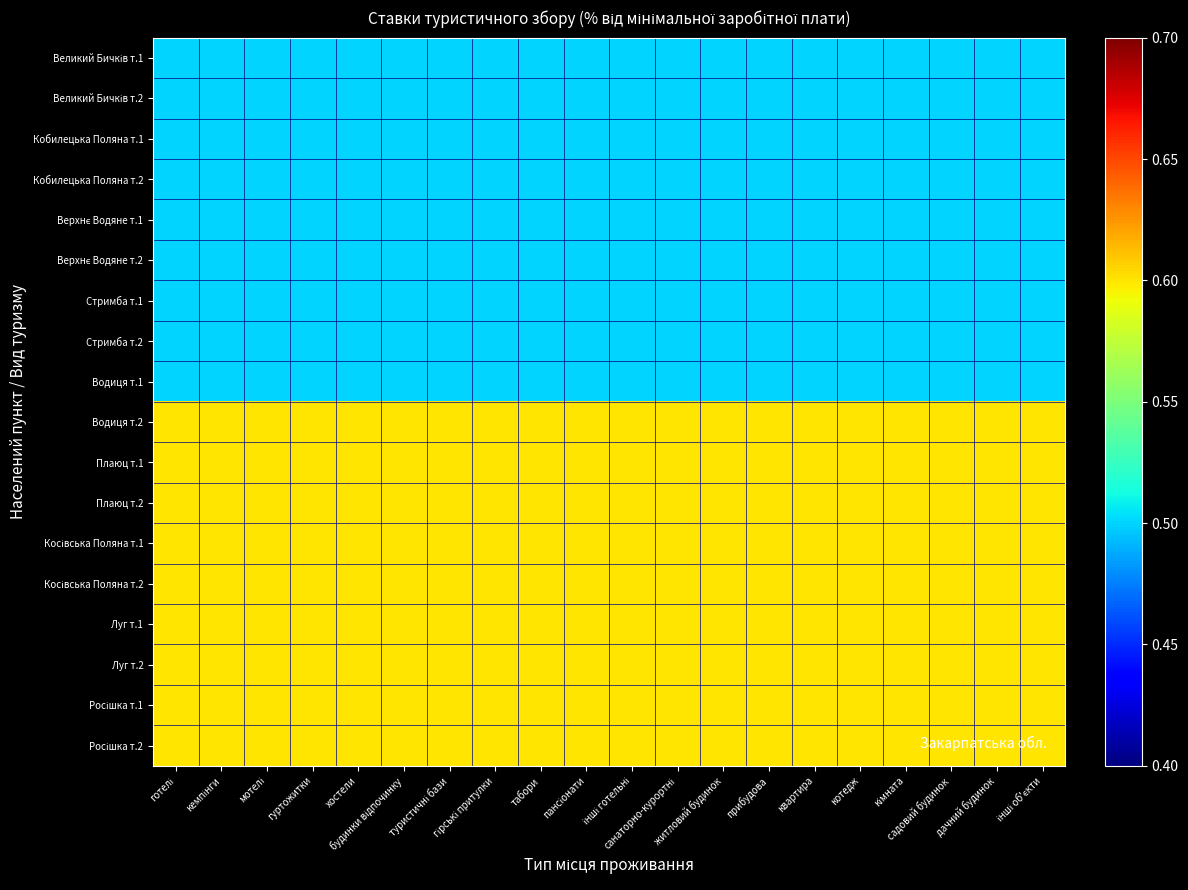

How many categories are shown in the chart?

20